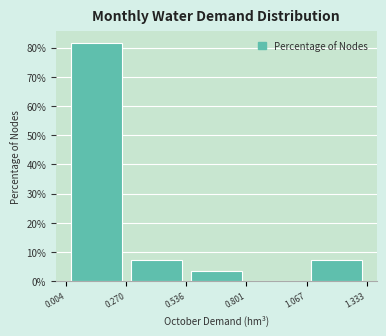

What is the height of the bar covering 0.004 to 0.270 on the x-axis? The values are not printed on the chart, so give them approximately, as read against the axis.

81